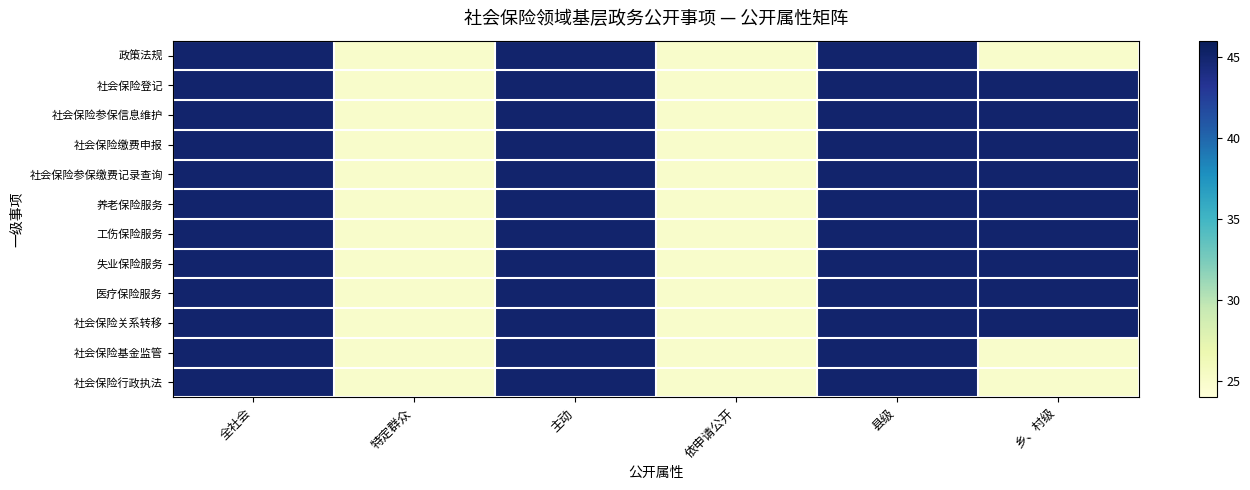

Which series has the widest spread of values?

政策法规